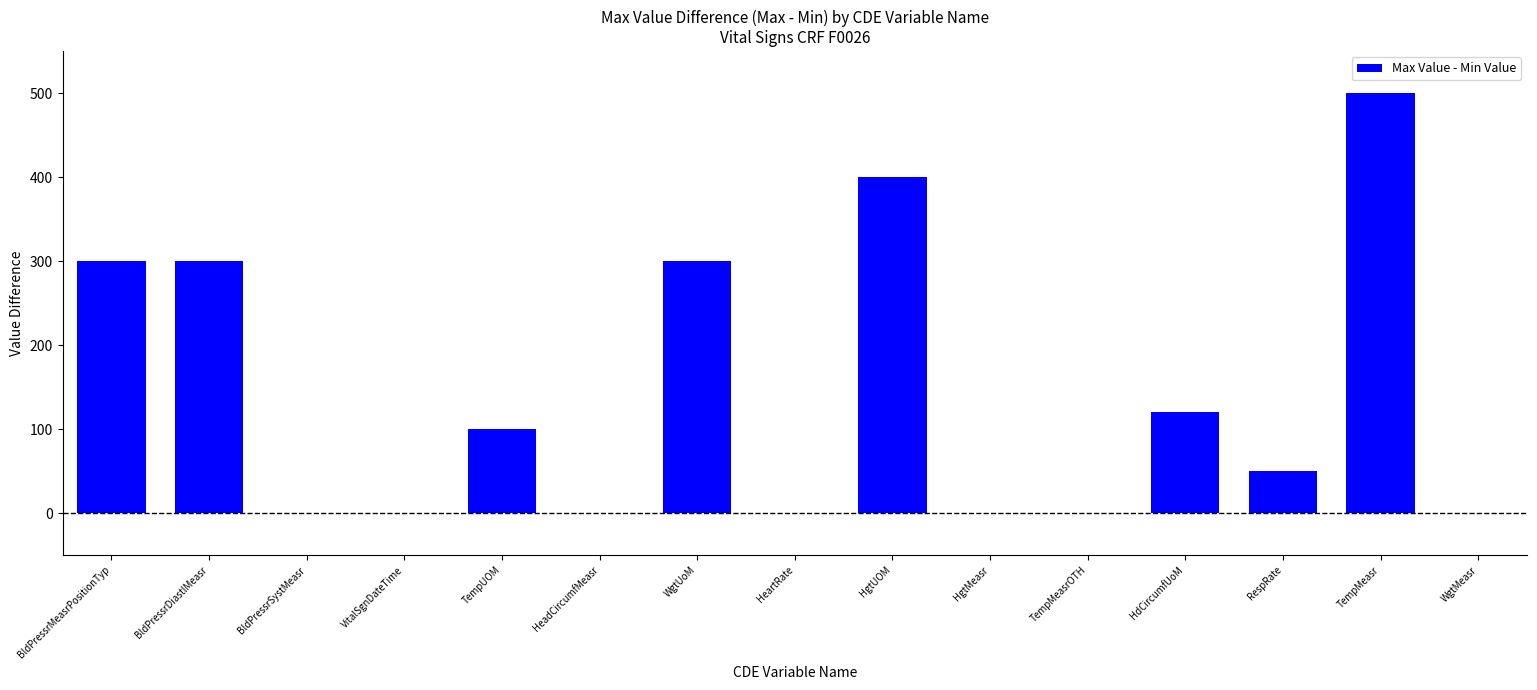

What is the sum of the values at TempUOM and HgtMeasr?

100